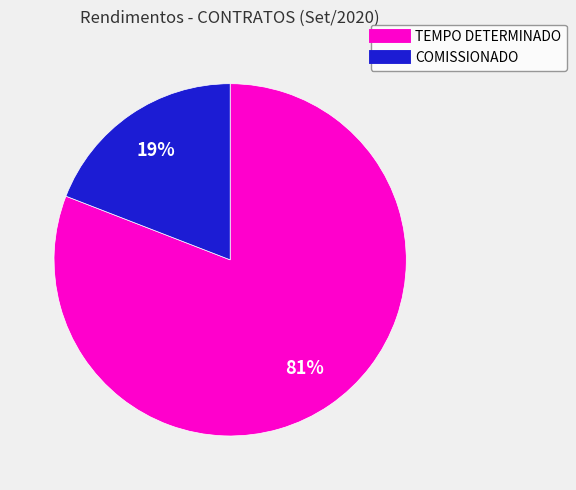

Is there a majority slice in this chart?

Yes